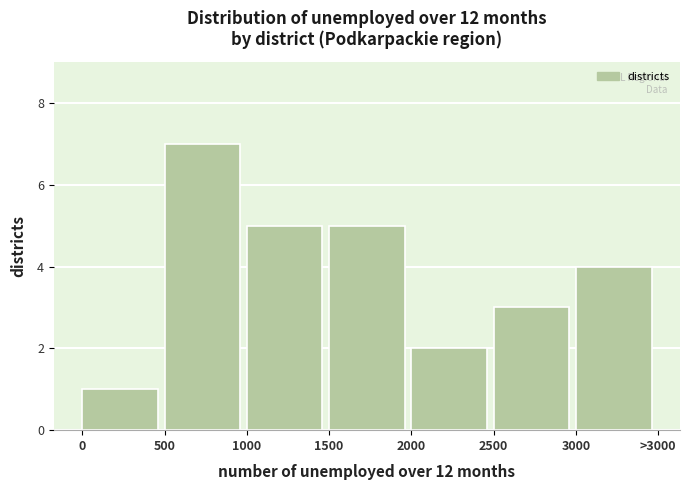

Reading right to left, transcribe all the data shown in this chart.

4	3	2	5	5	7	1